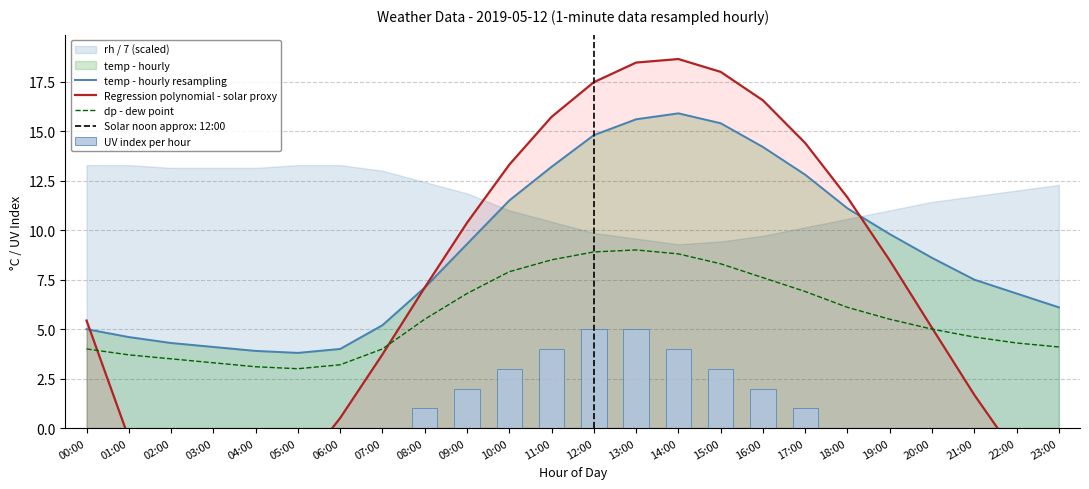

True or false: dp - dew point and temp - hourly resampling intersect in this chart.

False